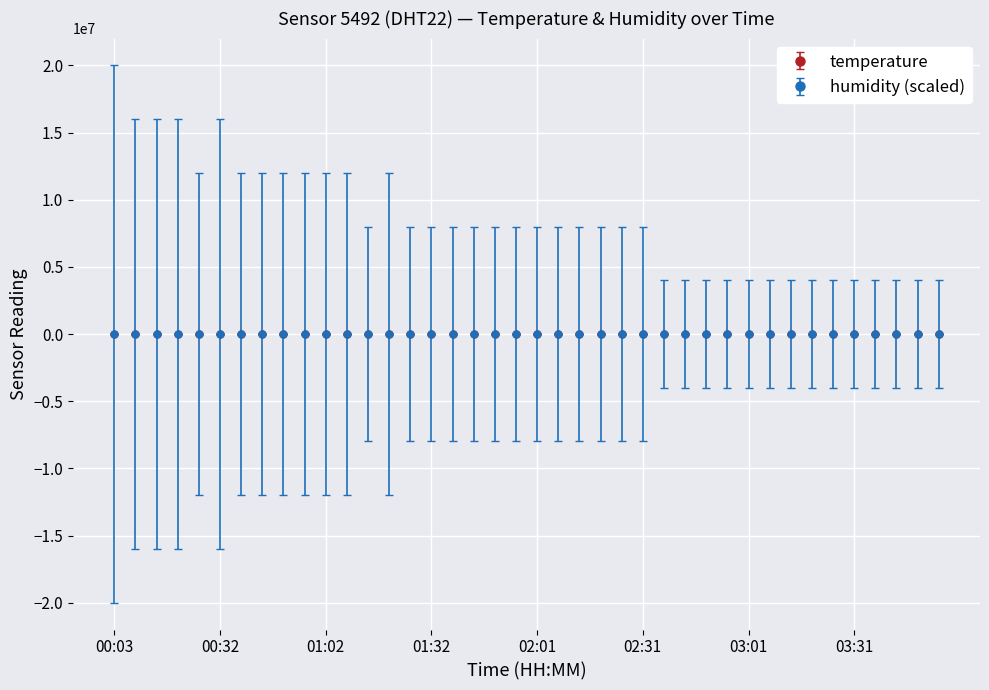

Which series has the widest spread of values?

temperature